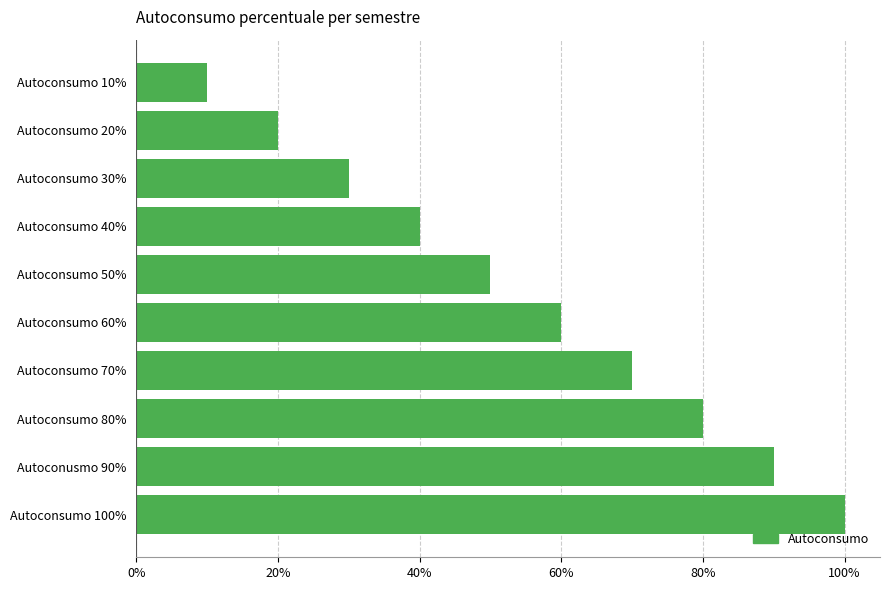

At which category does the chart reach its peak across all series?

Autoconsumo 100%